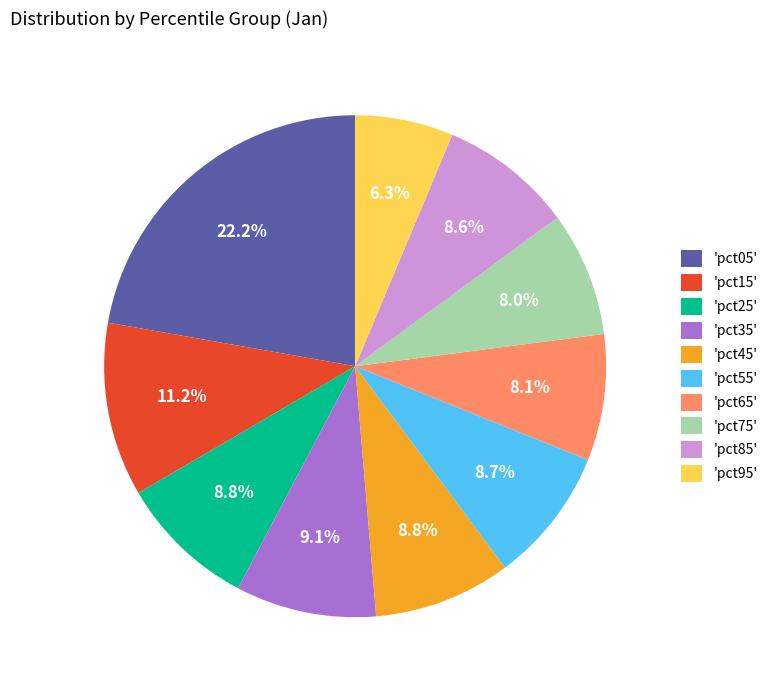

Combined, do 'pct05' and 'pct65' account for over 50%?

No